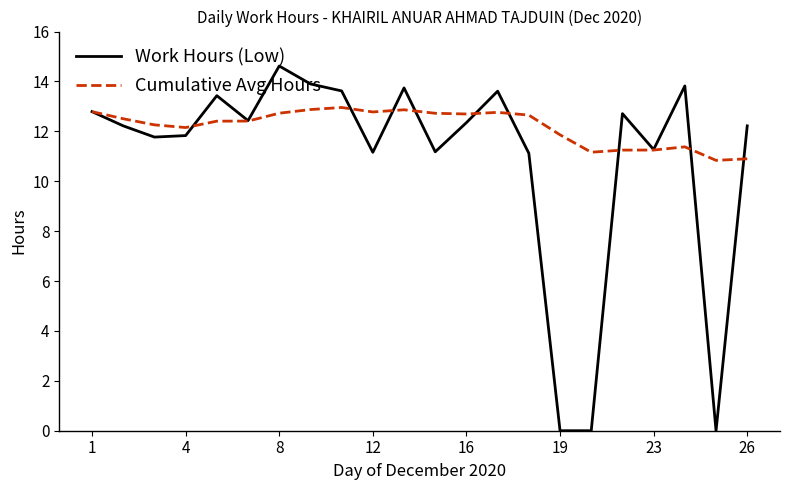

Which series has the widest spread of values?

Work Hours (Low)